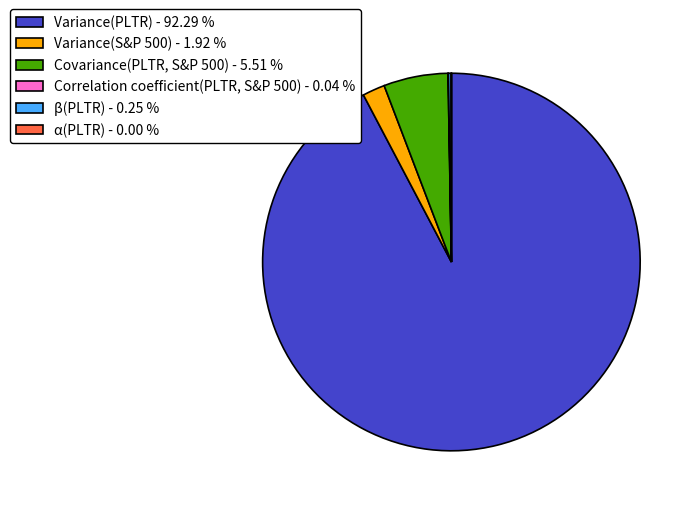

Does any single category account for the majority?

Yes